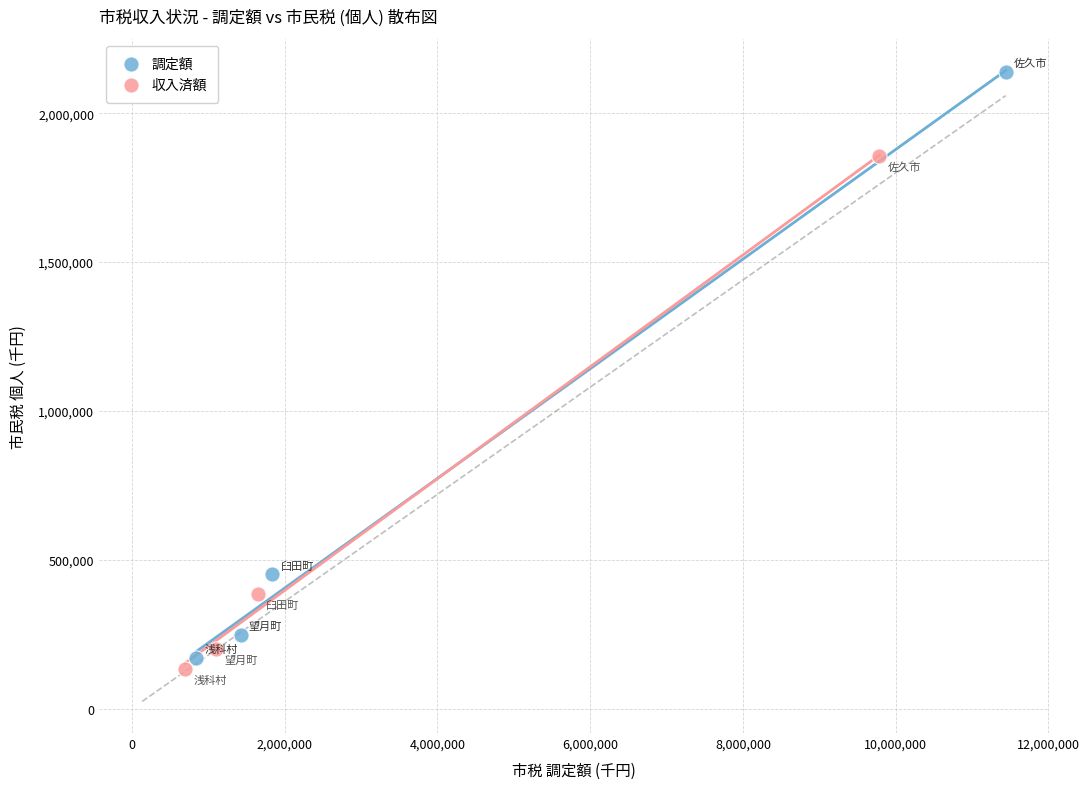

Which series has the largest Y range (max minus min)?

調定額